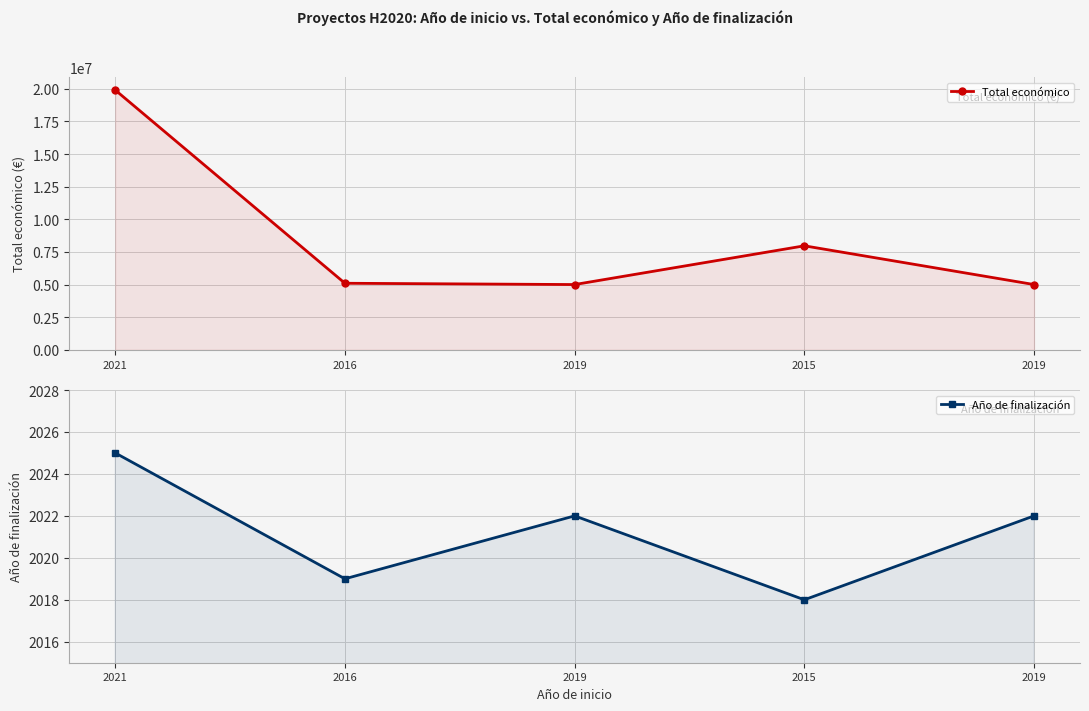

At which label does Año de finalización reach its minimum?

2015